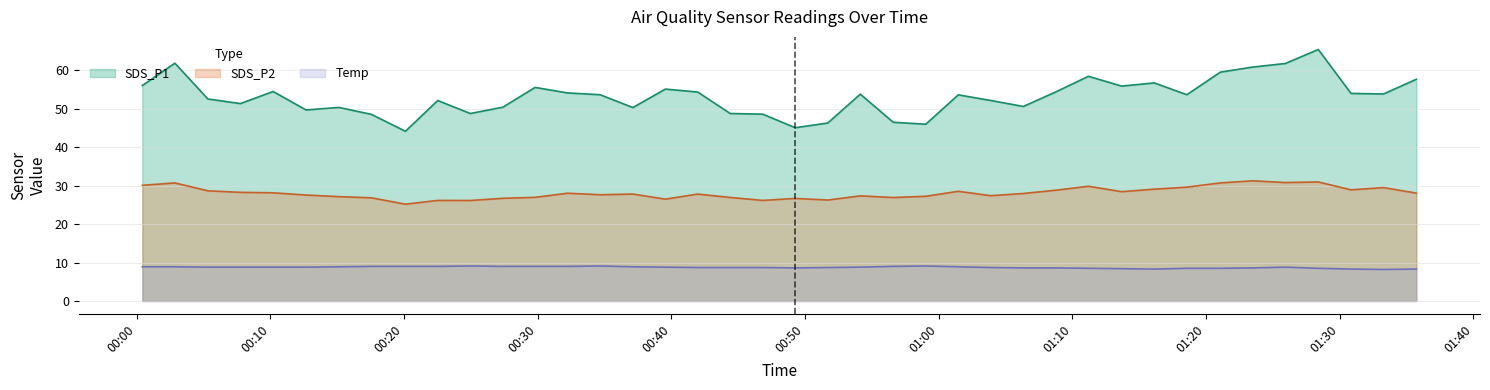

What is the maximum value for Temp?

9.1